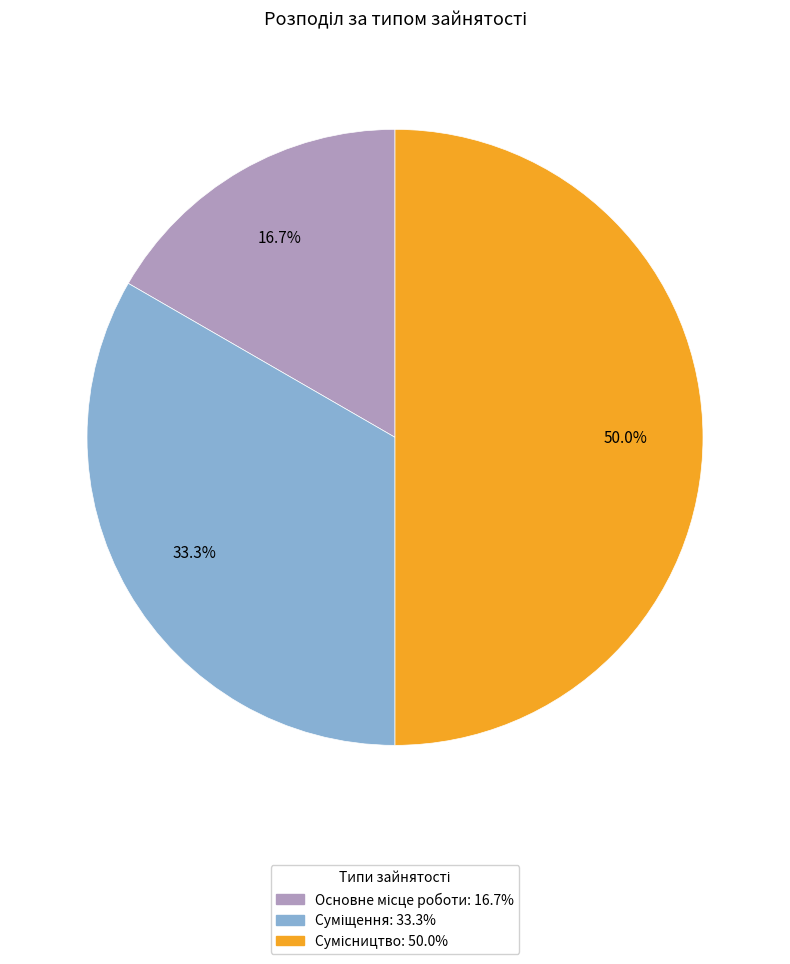

What percentage is NOT represented by Суміщення?

66.7%